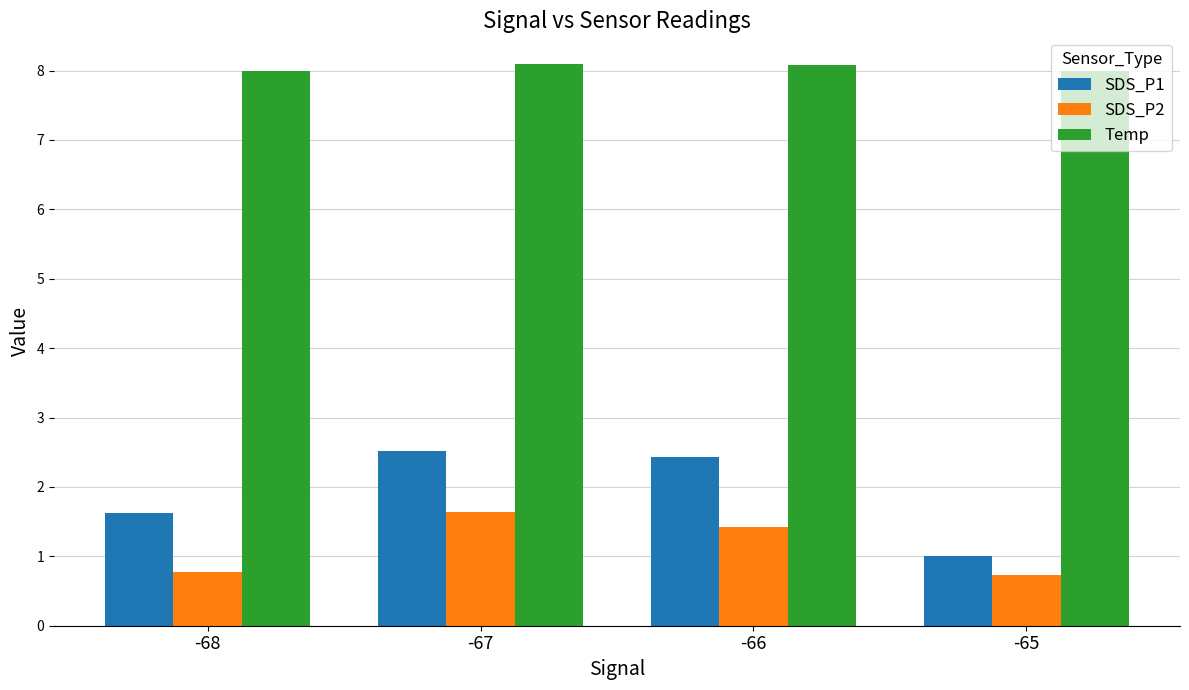

Where is SDS_P1 nearest to the value 1?

-65